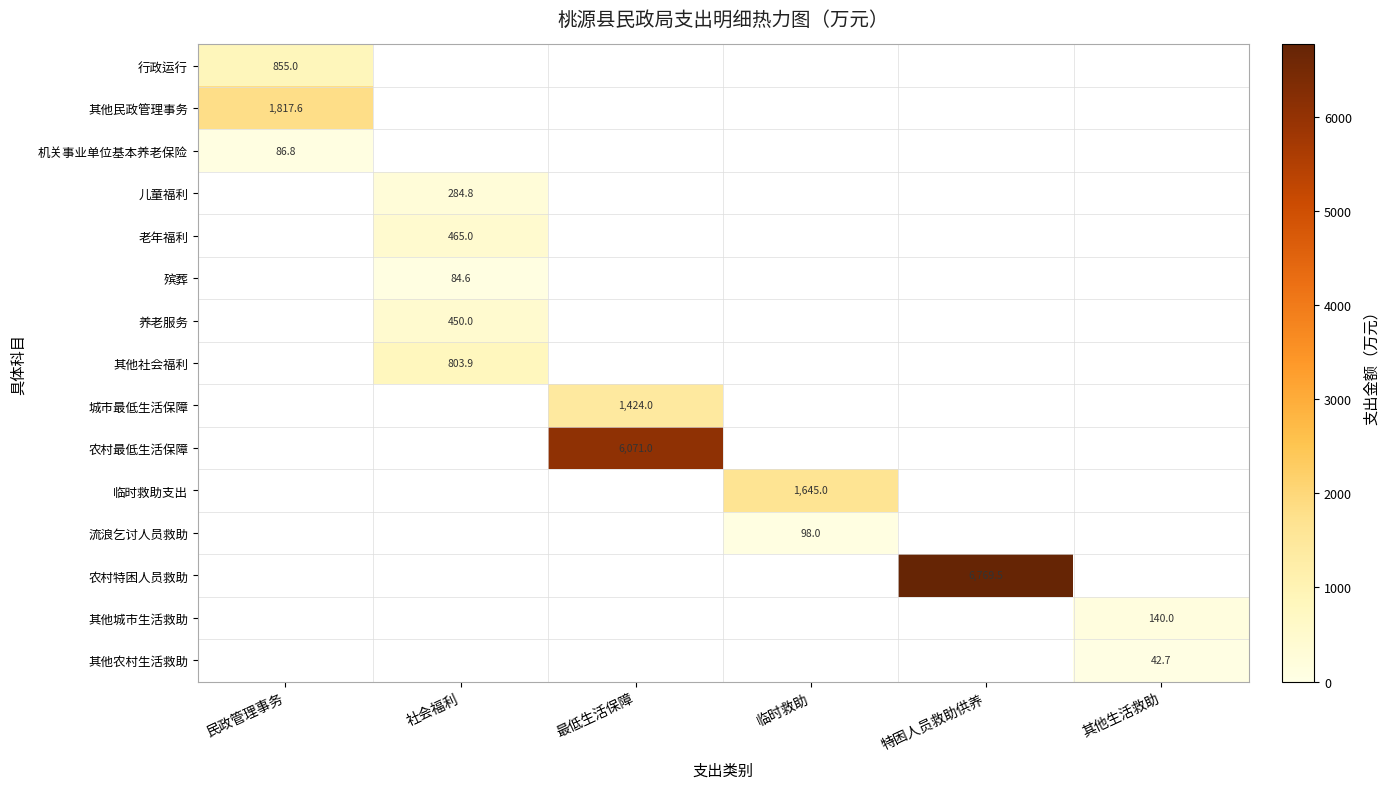

At which category does the chart reach its peak across all series?

特困人员救助供养